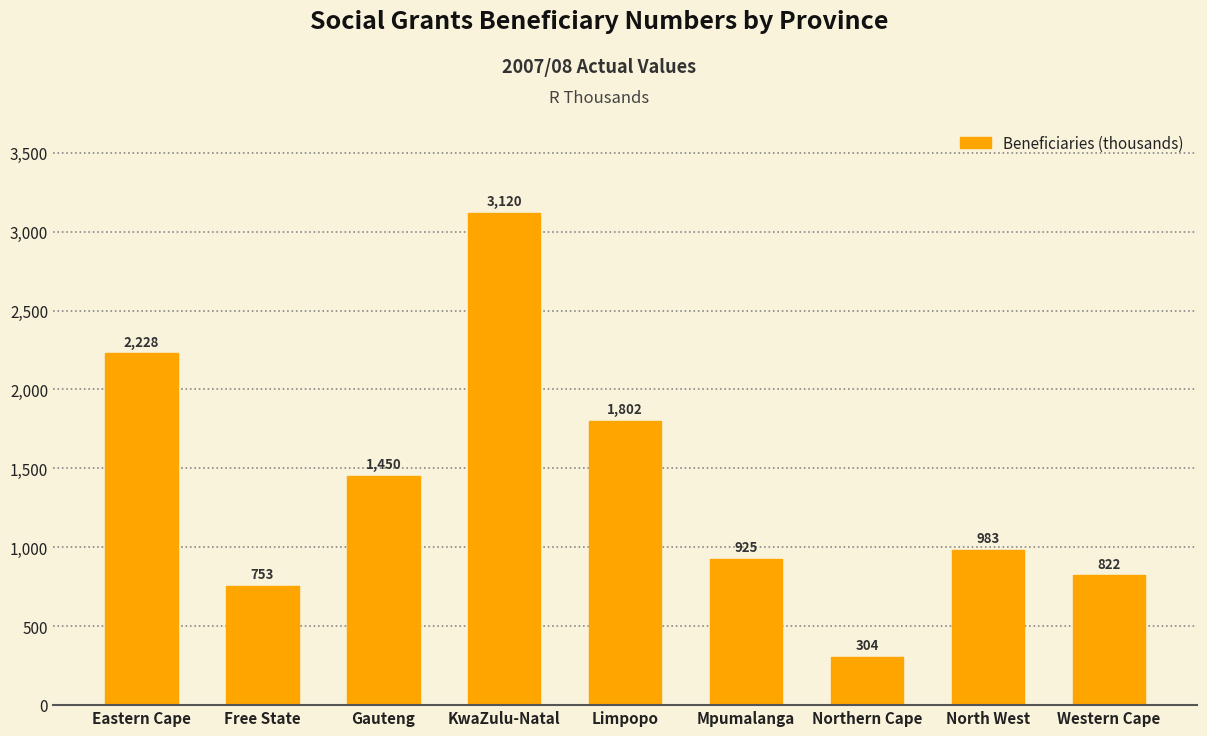

What is the difference between the maximum and minimum values?

2815.5